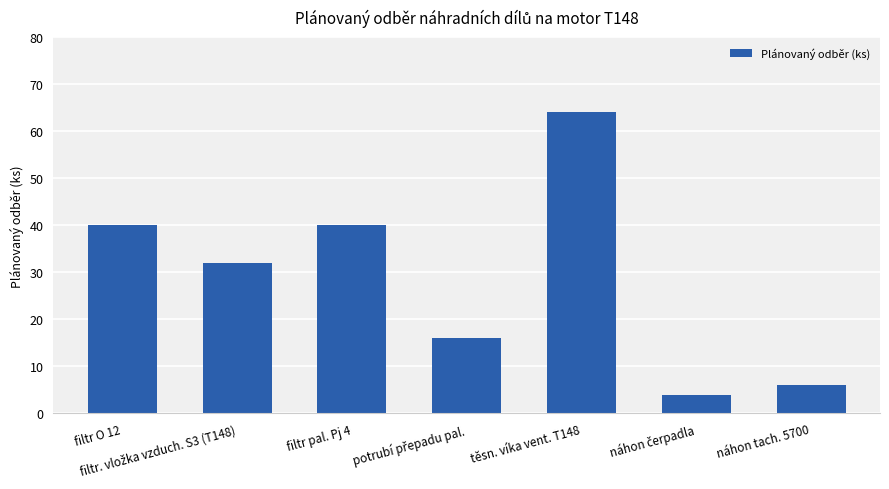

What is the sum of all values?

202